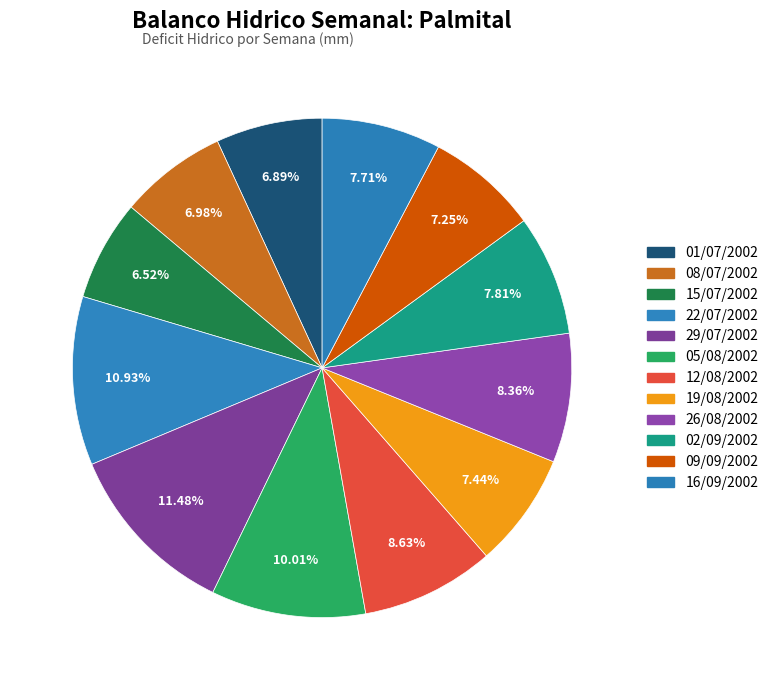

How many segments does this pie chart have?

12